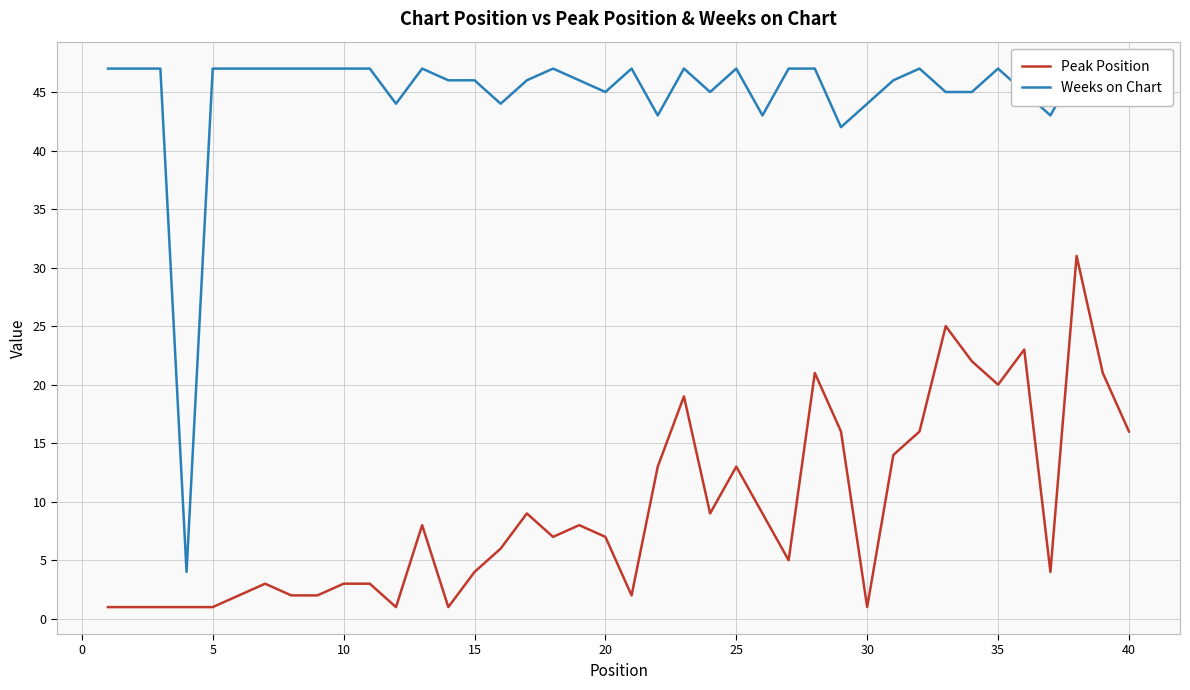

What is the highest value of the Peak Position series?

31